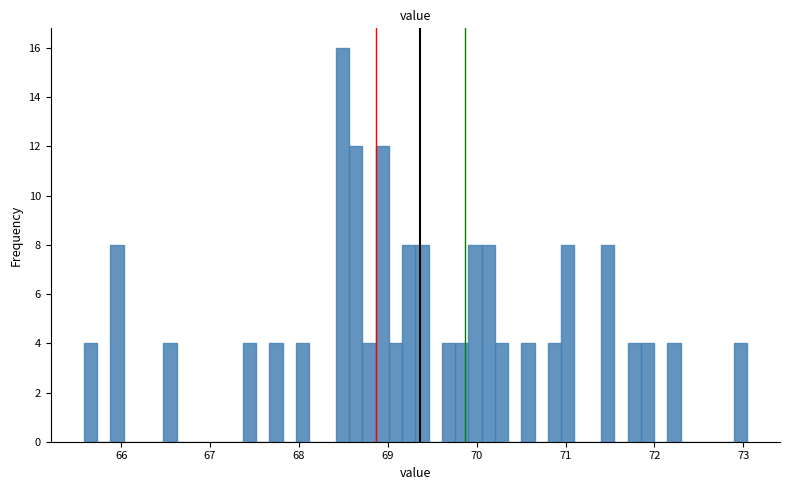

Read against the x-axis, roughly where is the centre of the tallest bar?

68.5